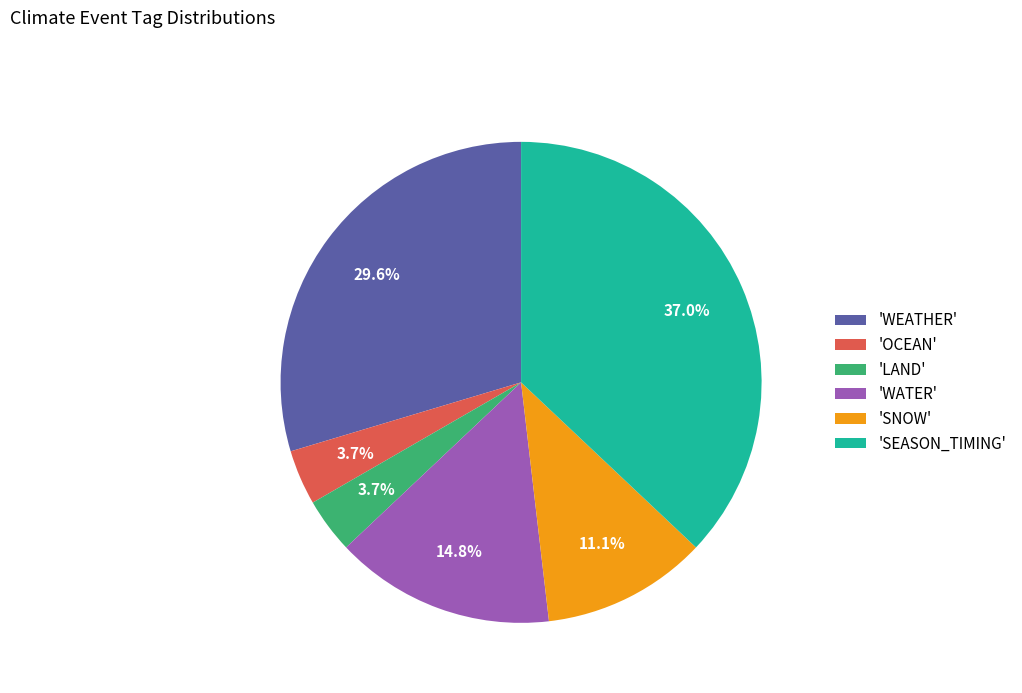

Is there a majority slice in this chart?

No